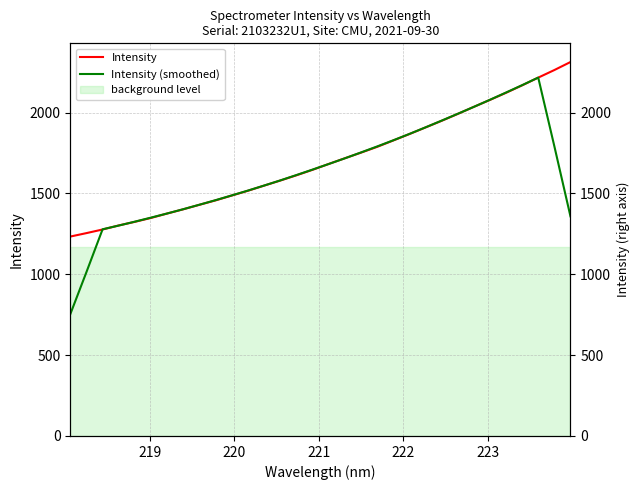

What is the sum of all Intensity (smoothed) values?

52339.2